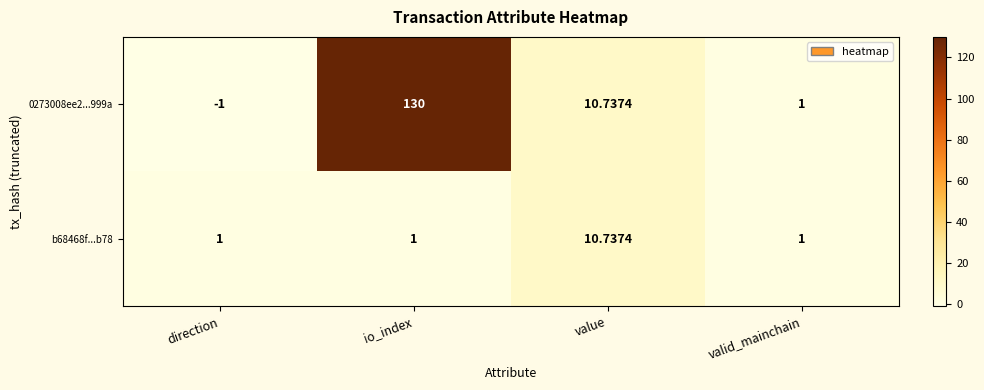

What is the minimum value shown in the chart?

-1.0